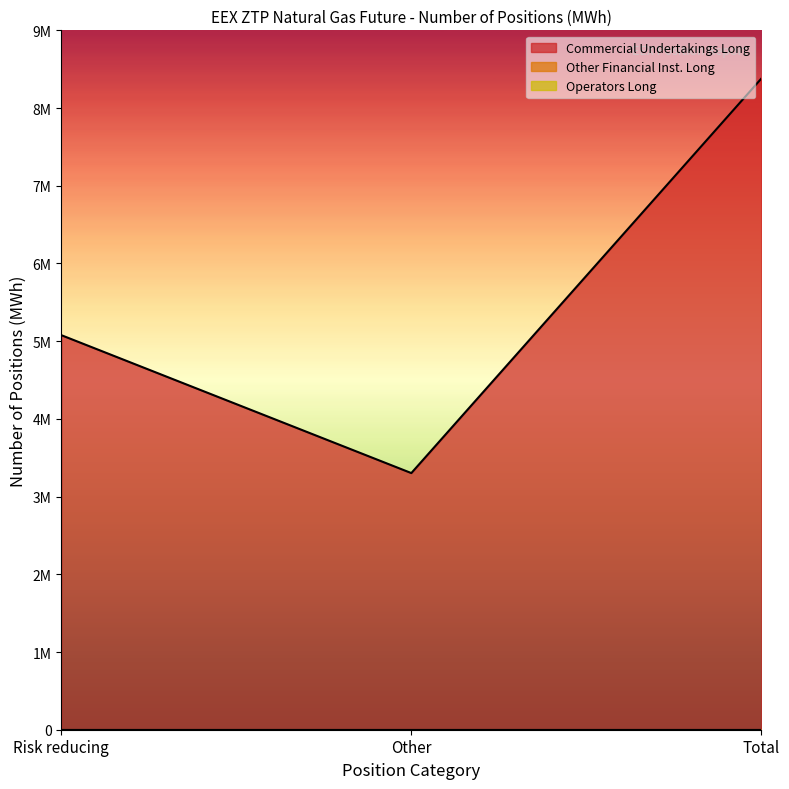

Count the number of categories in the chart.

3